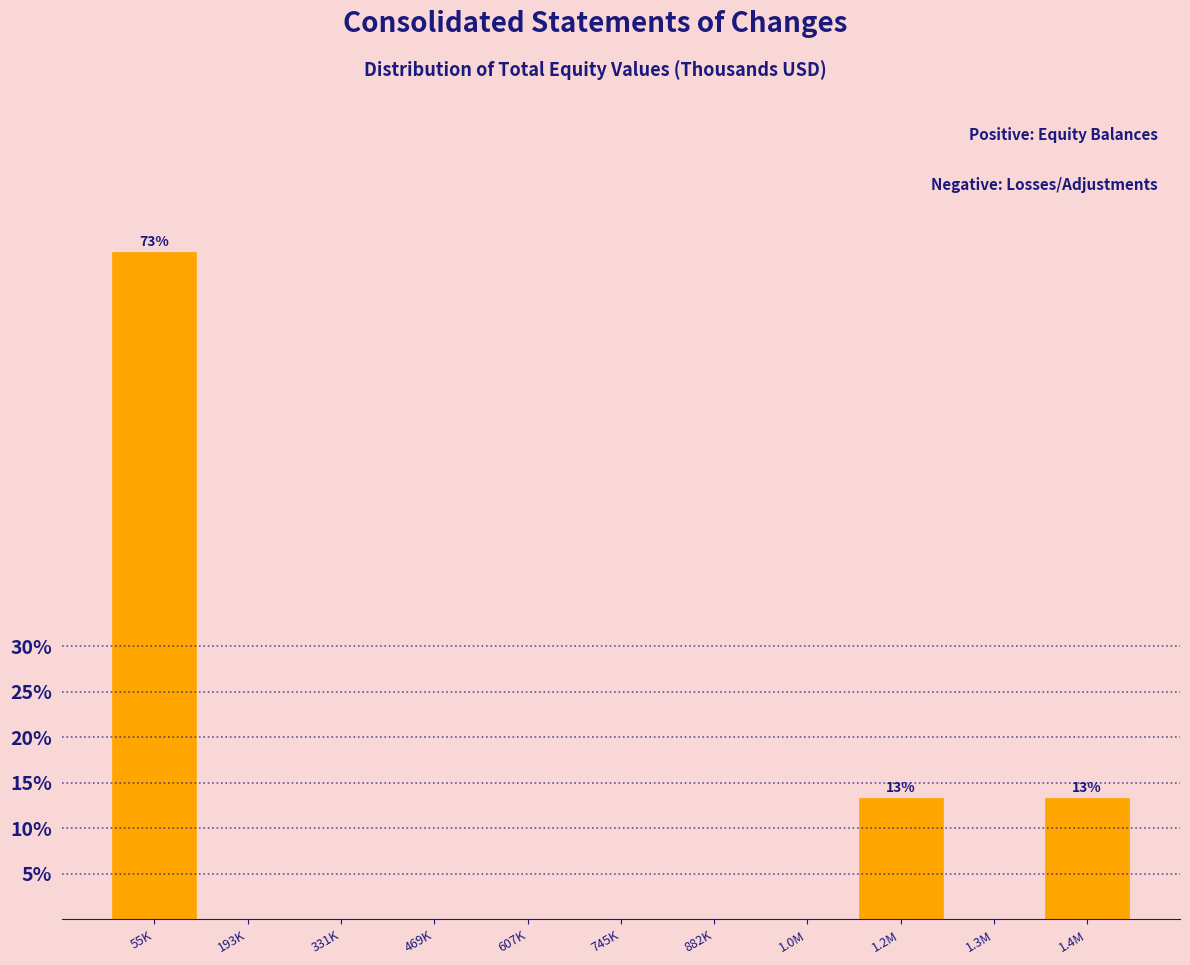

Reading left to right, transcribe all the data shown in this chart.

55K=73.3	193K=0.0	331K=0.0	469K=0.0	607K=0.0	745K=0.0	882K=0.0	1.0M=0.0	1.2M=13.3	1.3M=0.0	1.4M=13.3